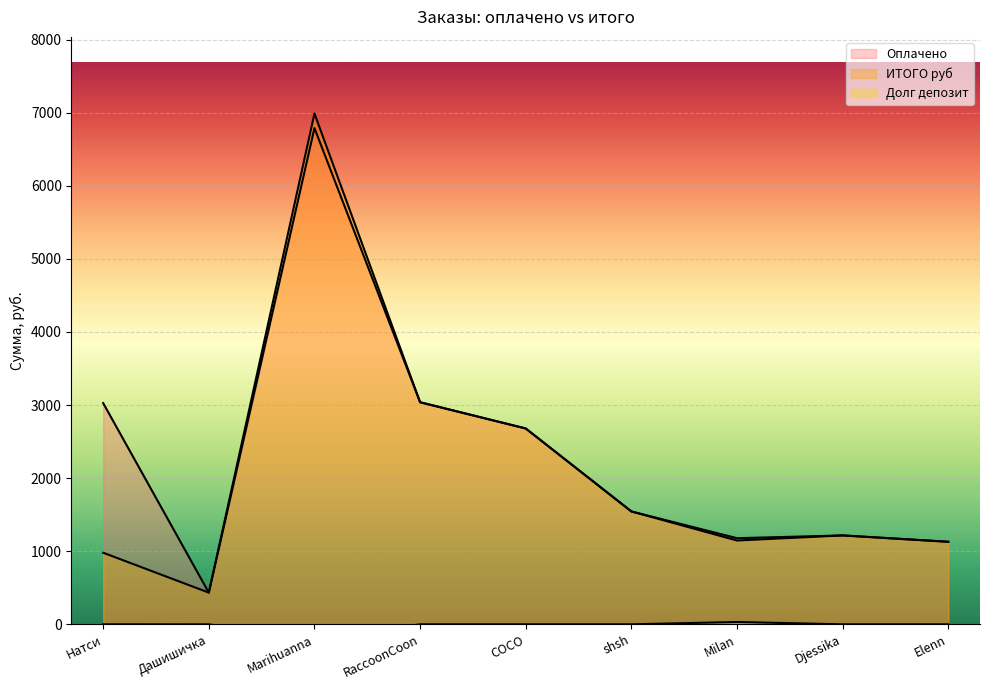

What is the value of the Долг депозит point at the 3rd from the left?

-199.6